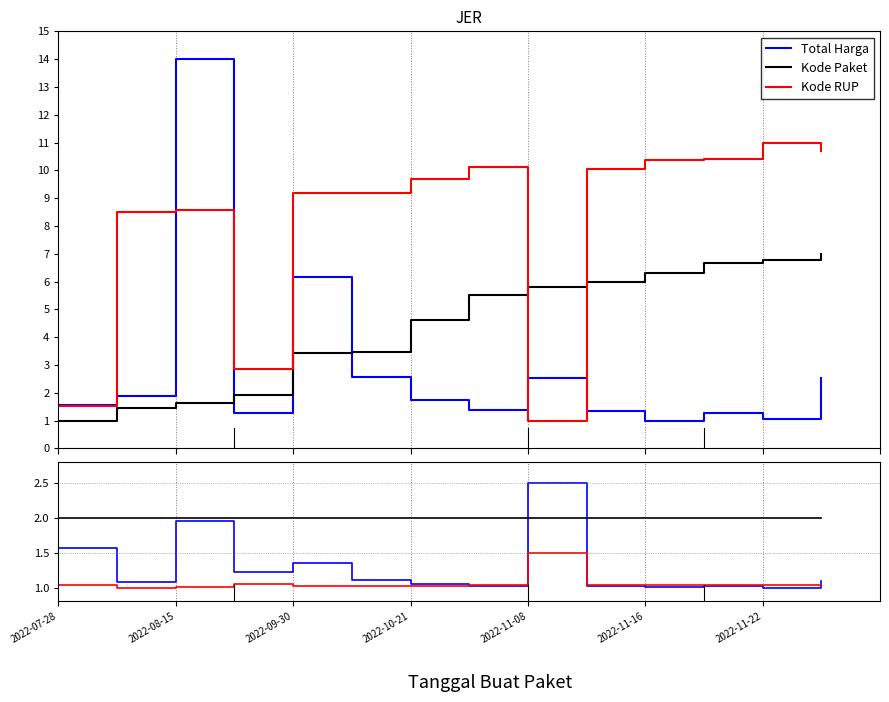

In down, how many points are higher than both neighbors (excluding endpoints)?

3